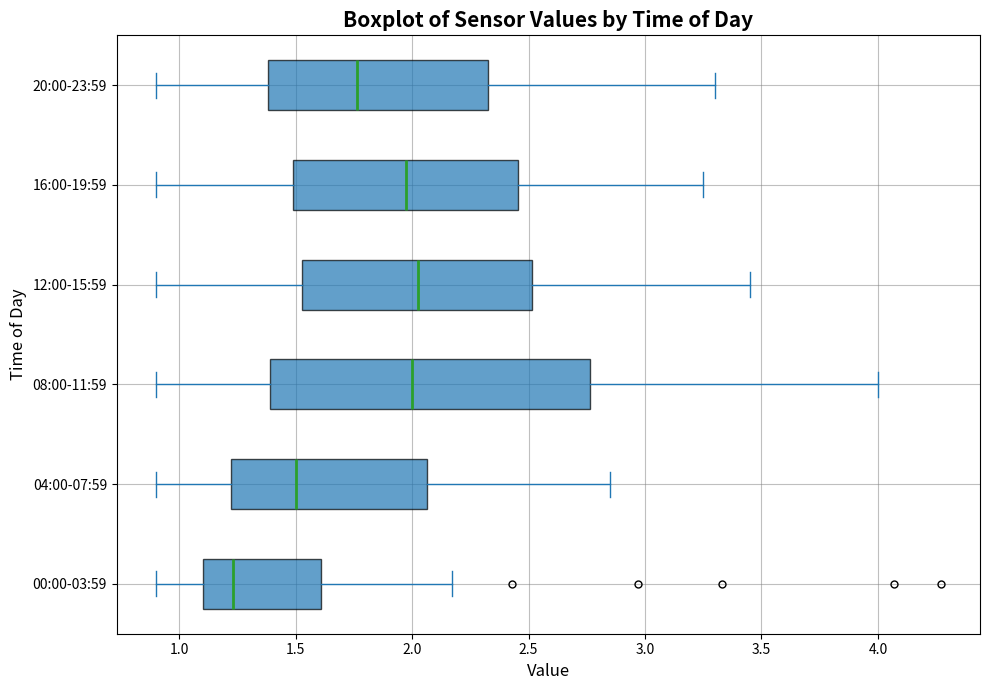

Where is the left edge of the box for 12:00-15:59 on the x-axis? The values are not printed on the chart, so give them approximately, as read against the axis.

1.55